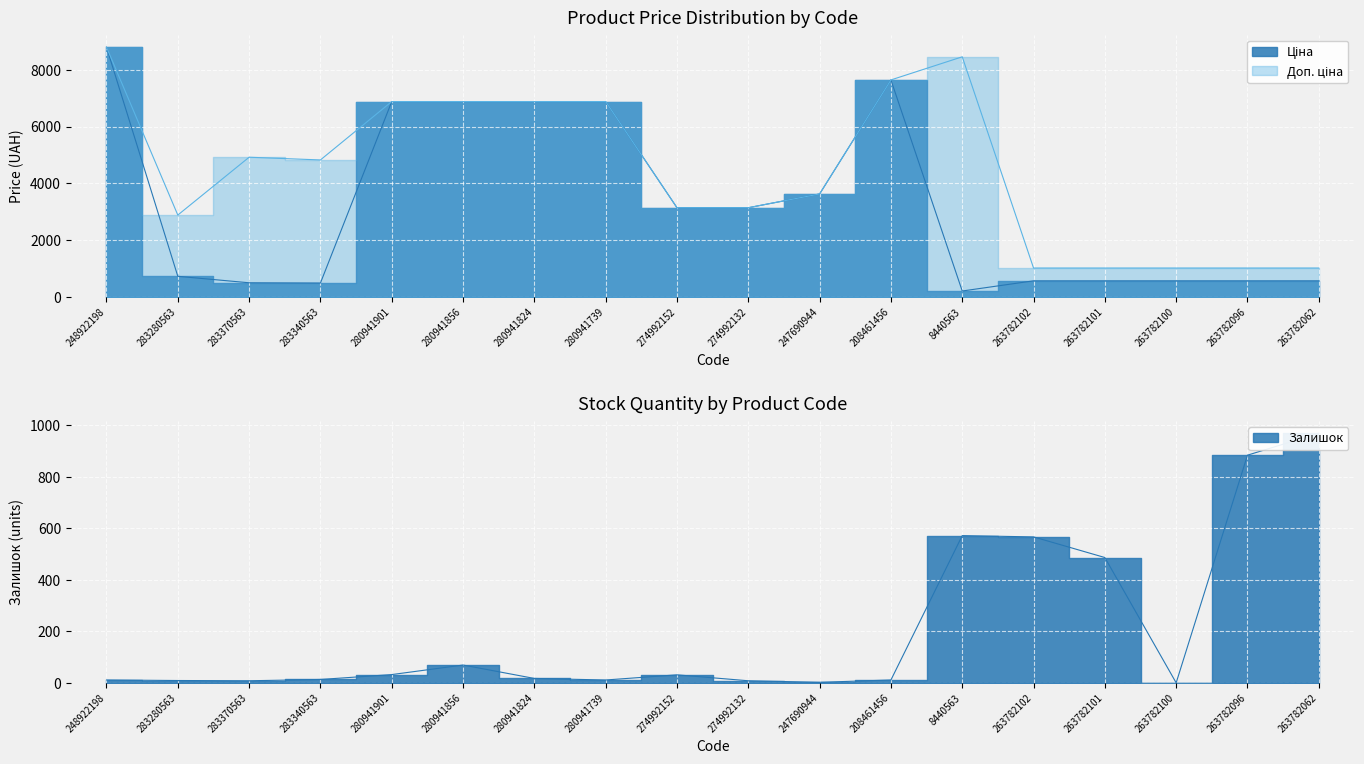

What is the difference between the Залишок values at 8440563 and 208461456?

560.0